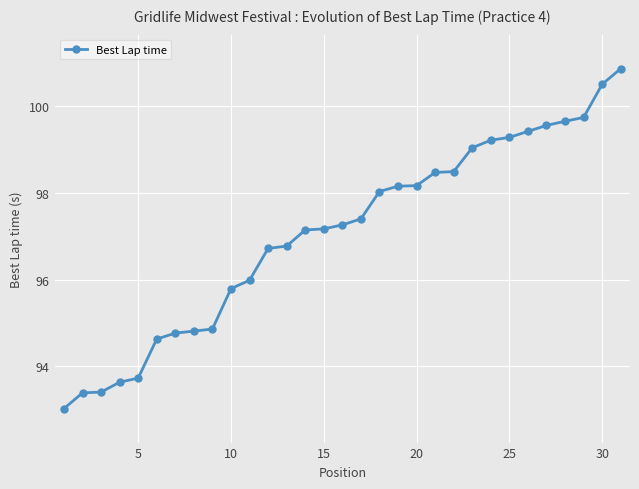

What is the value of the 7th point from the left?

94.8